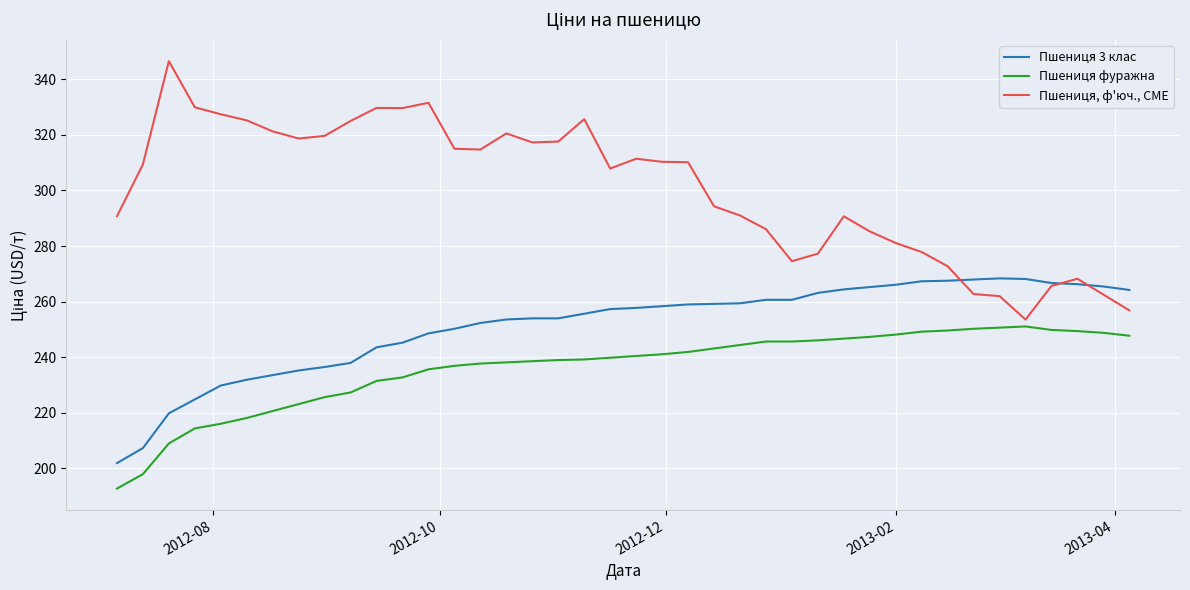

At how many categories does at least one series exceed 263?

40